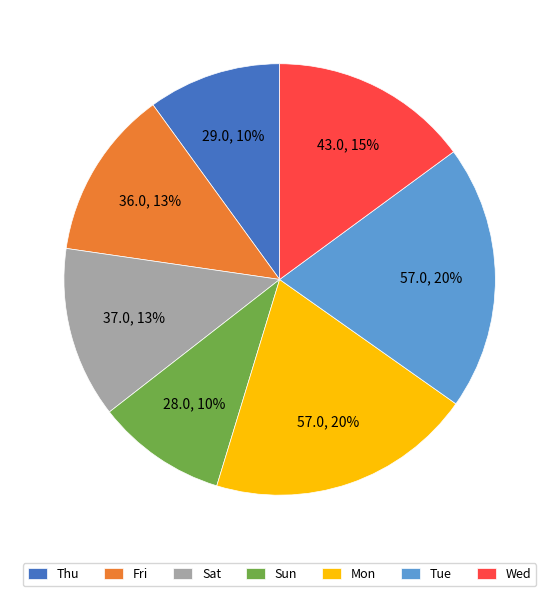

To the nearest percent, what is the combined percentage of Tue and Wed?

35%